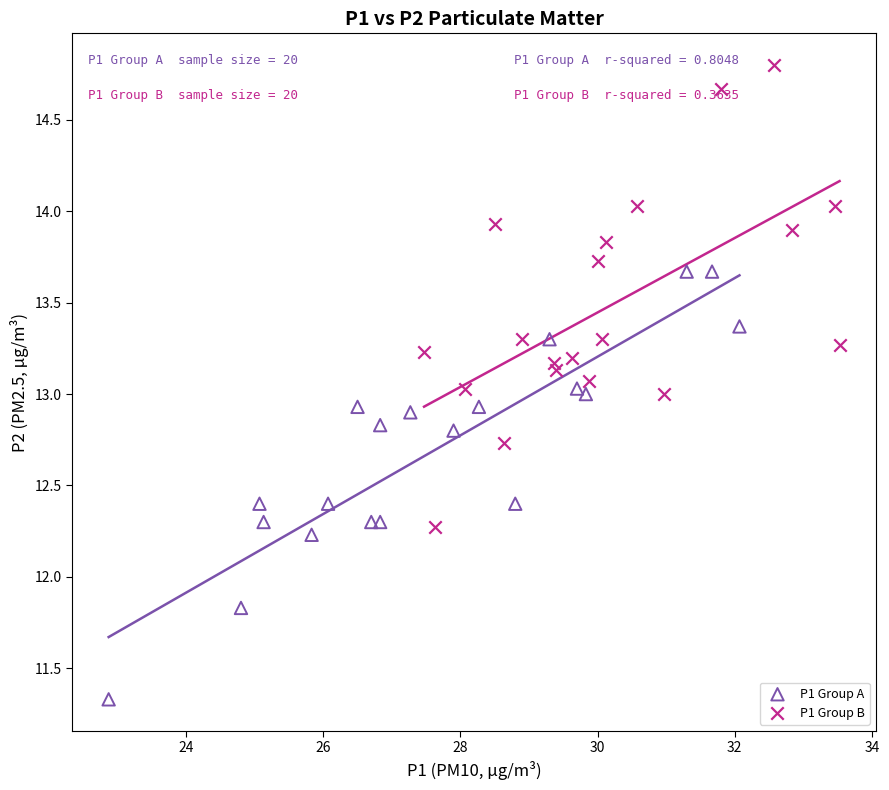

Which series reaches the maximum Y coordinate?

P1 Group B